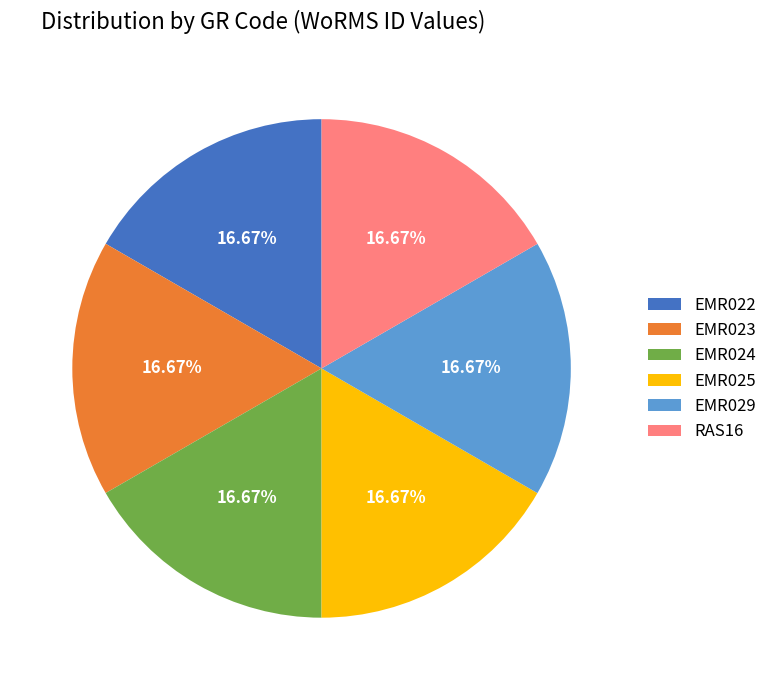

Is EMR025 the majority of the pie?

No